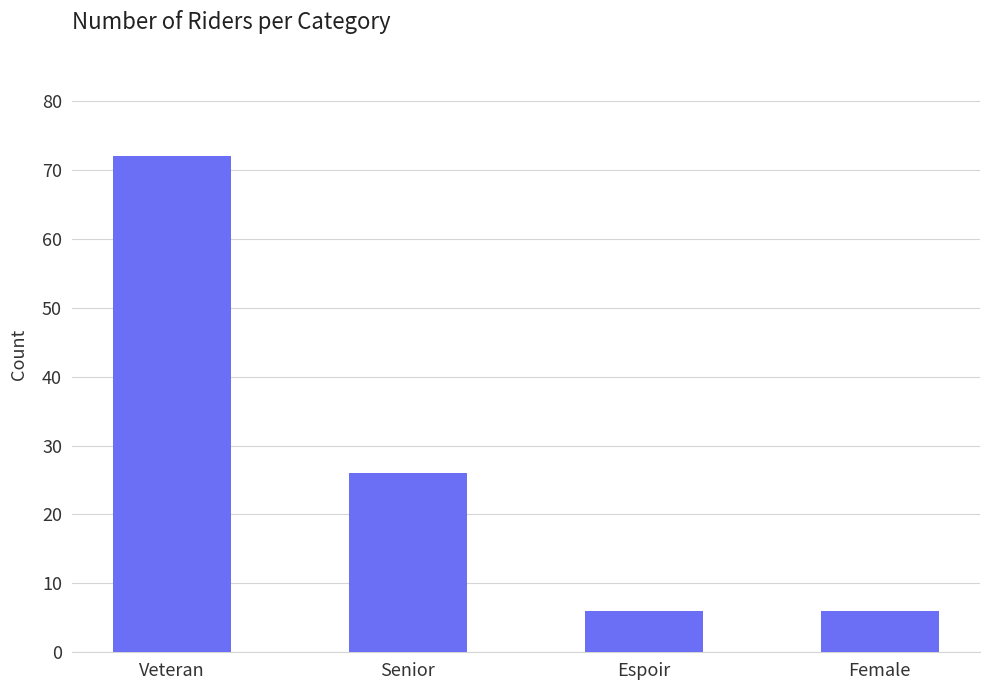

Read the value at Female, to the nearest 5.

5